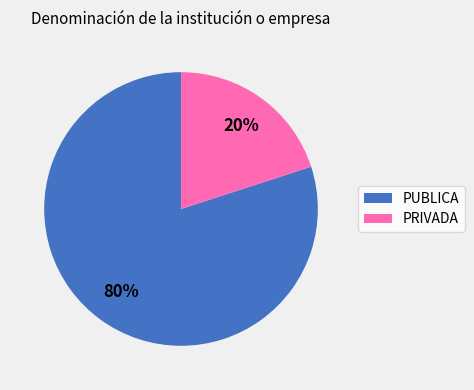

Which has a higher value, PUBLICA or PRIVADA?

PUBLICA